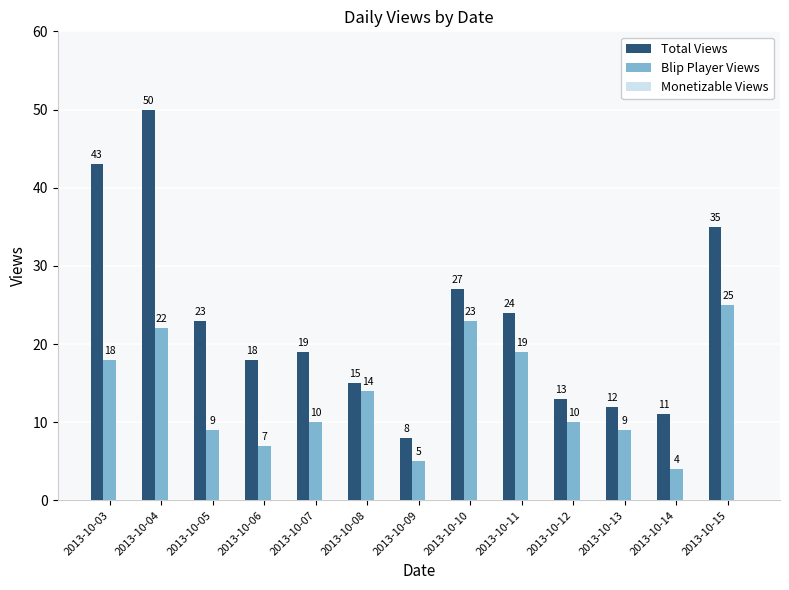

Does the chart contain any negative values?

No